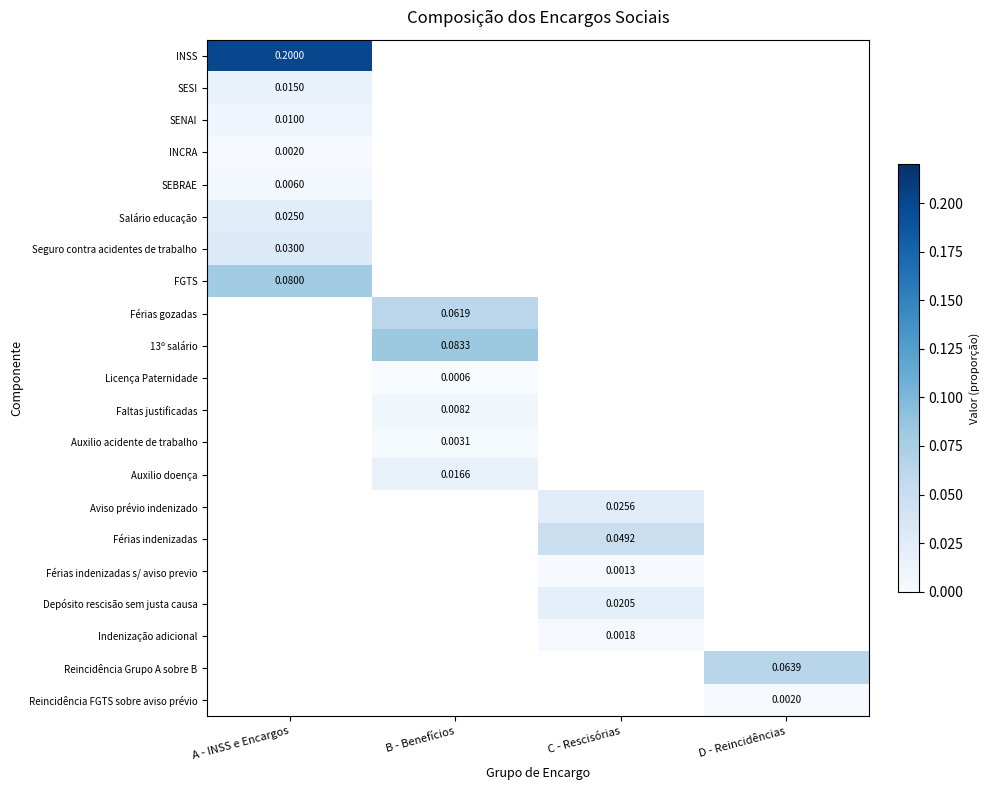

Between B - Benefícios and D - Reincidências, which is larger?

D - Reincidências